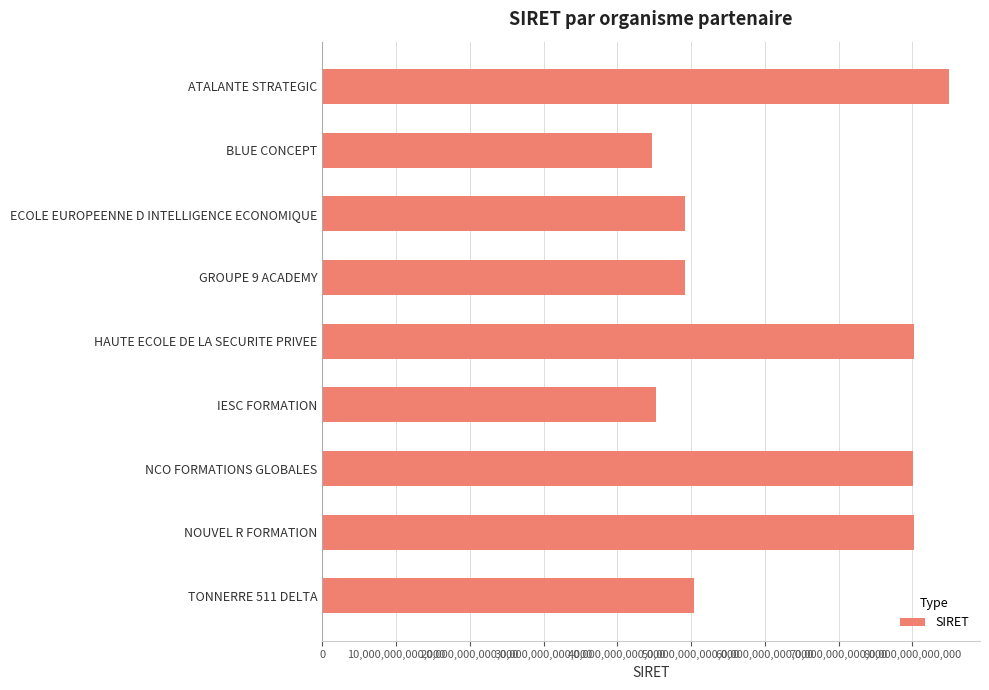

The value at ECOLE EUROPEENNE D INTELLIGENCE ECONOMIQUE is 49203893000011. True or false?

True